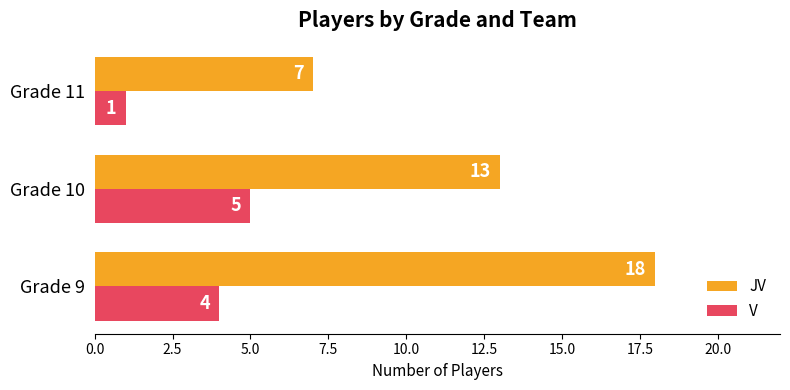

Count the number of data series in this chart.

2